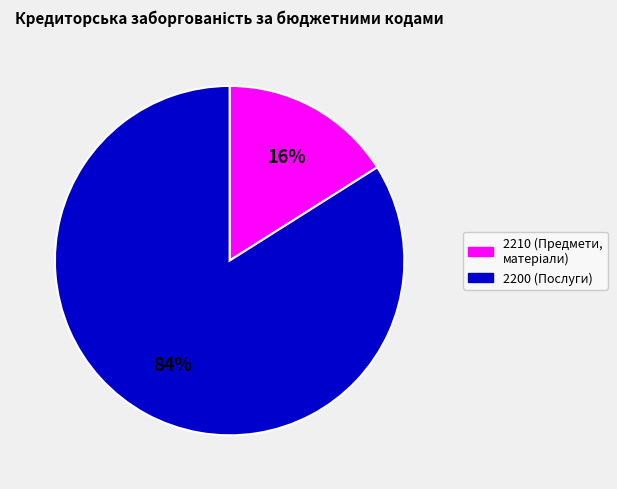

Does any single category account for the majority?

Yes